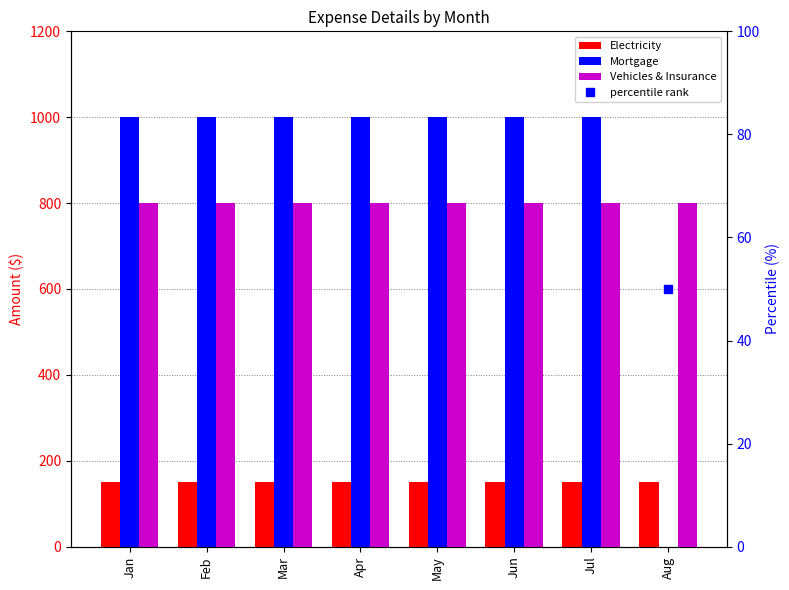

The percentile rank series shows 50 at Mar. True or false?

True